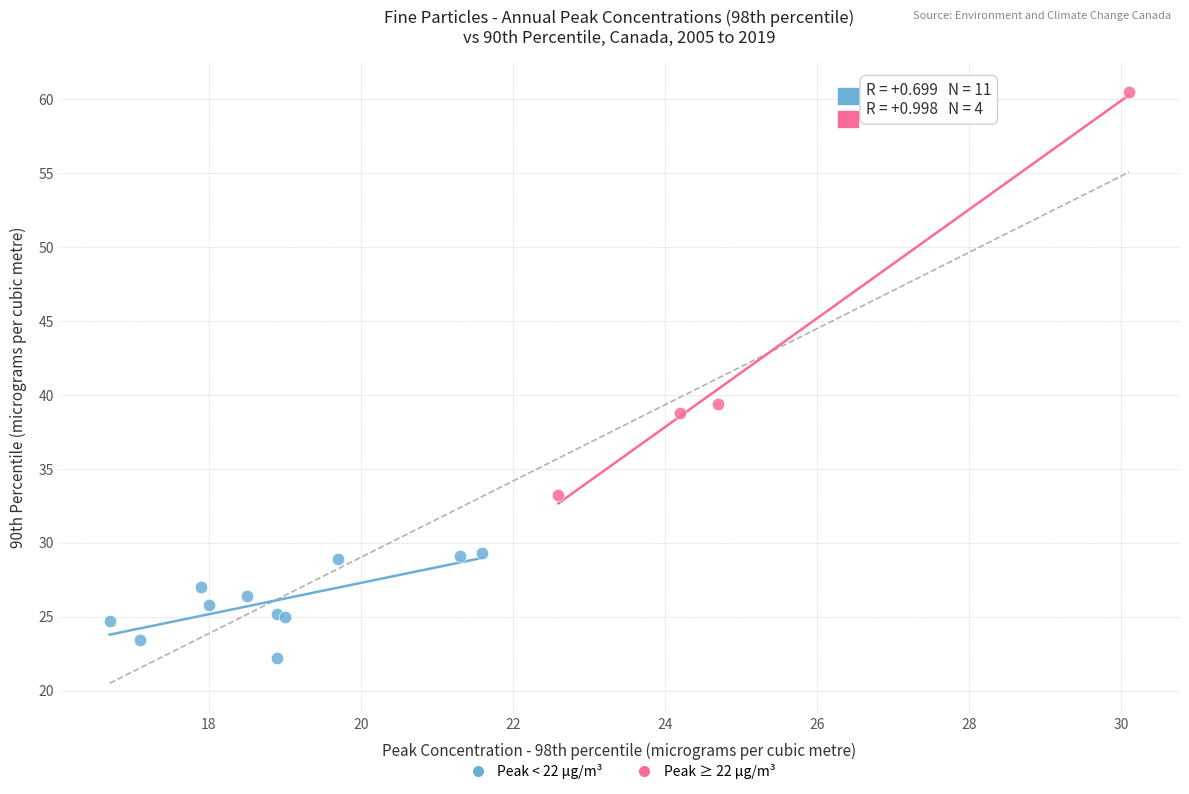

Which series has the widest spread of Y values?

Peak ≥ 22 µg/m³